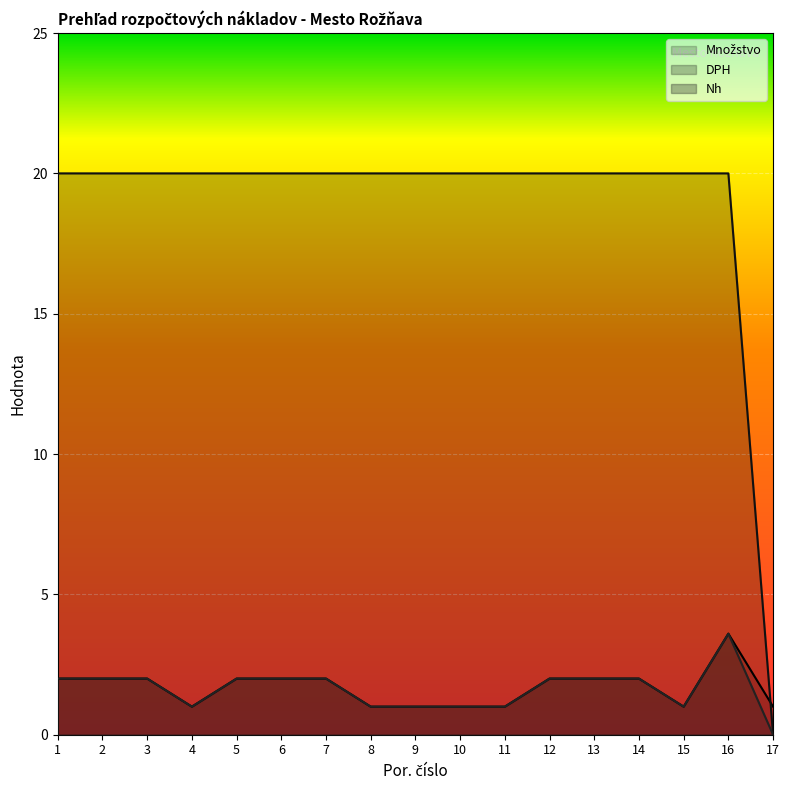

Which series has the widest spread of values?

DPH